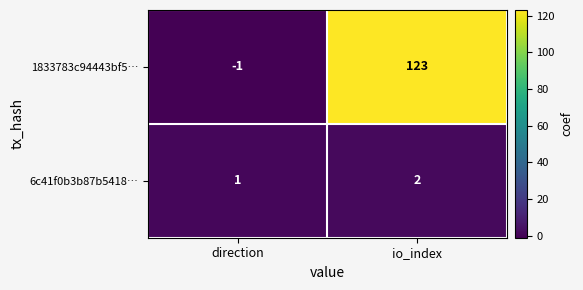

At which category does the chart reach its peak across all series?

io_index